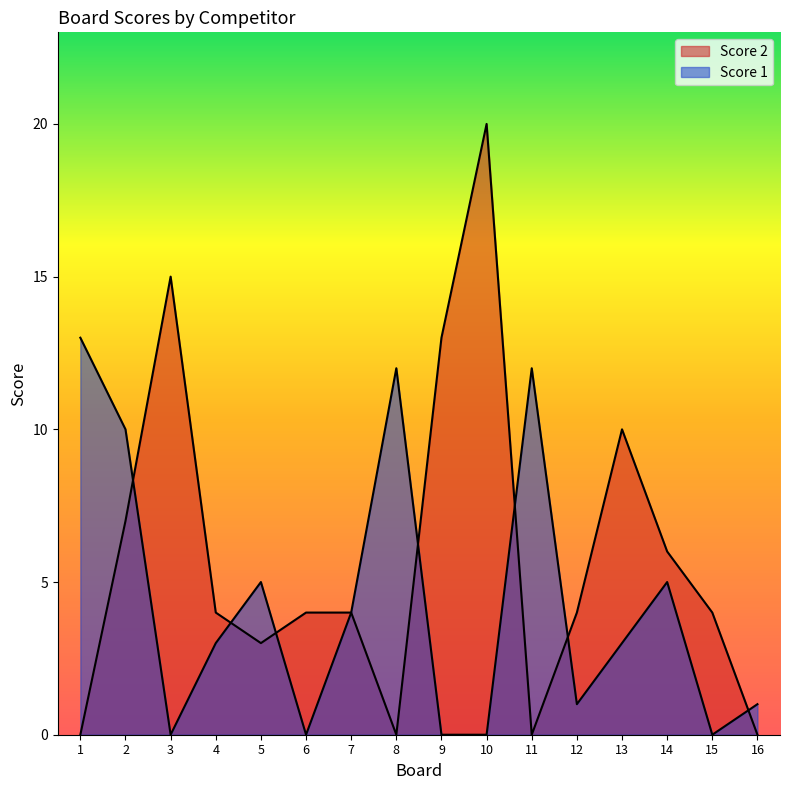

The Score 2 series shows 0 at 8. True or false?

True